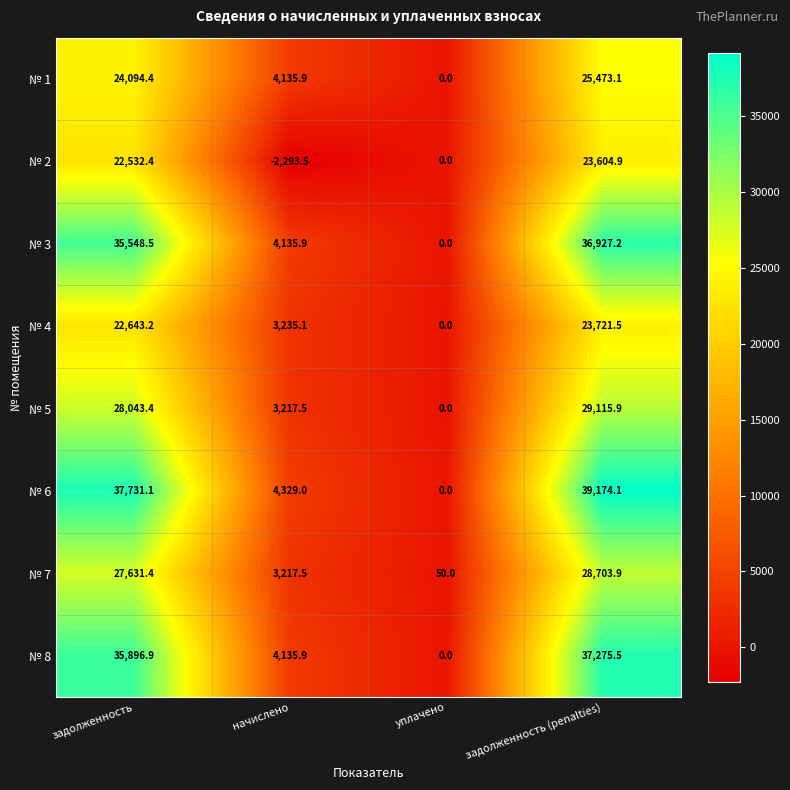

At задолженность, list the series in order from smallest to largest.

№ 2, № 4, № 1, № 7, № 5, № 3, № 8, № 6